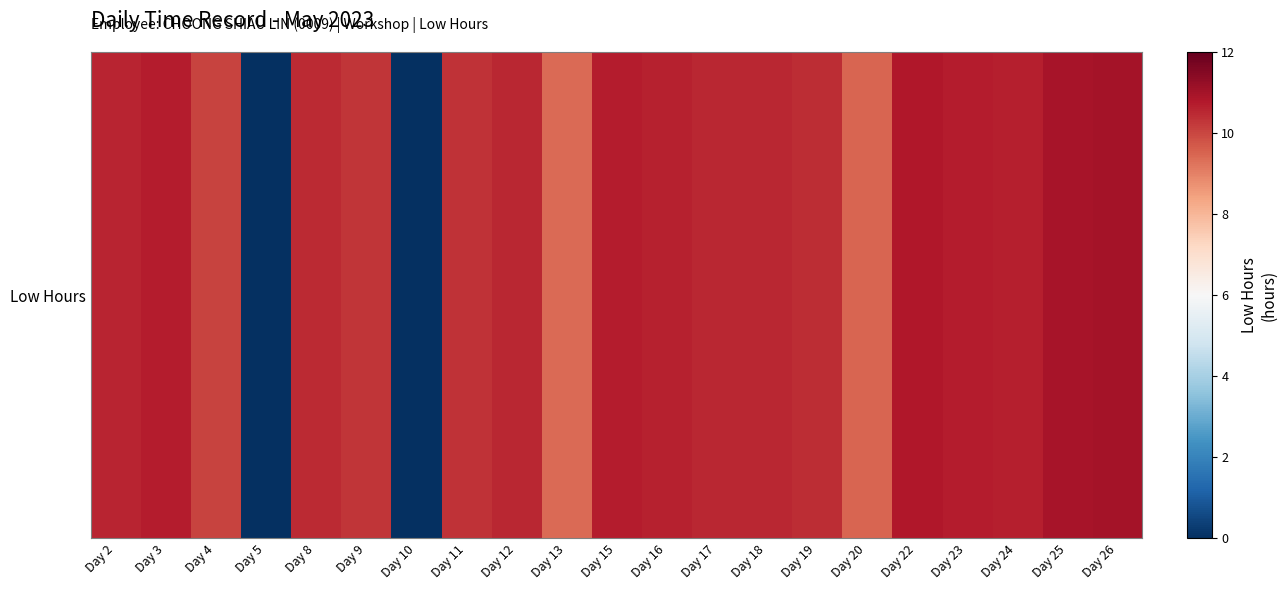

Reading left to right, extract all data points from this chart.

Day 2=10.6	Day 3=10.7	Day 4=10.1	Day 5=0.0	Day 8=10.5	Day 9=10.3	Day 10=0.0	Day 11=10.3	Day 12=10.5	Day 13=9.4	Day 15=10.7	Day 16=10.6	Day 17=10.5	Day 18=10.5	Day 19=10.4	Day 20=9.5	Day 22=10.8	Day 23=10.7	Day 24=10.7	Day 25=10.9	Day 26=11.0